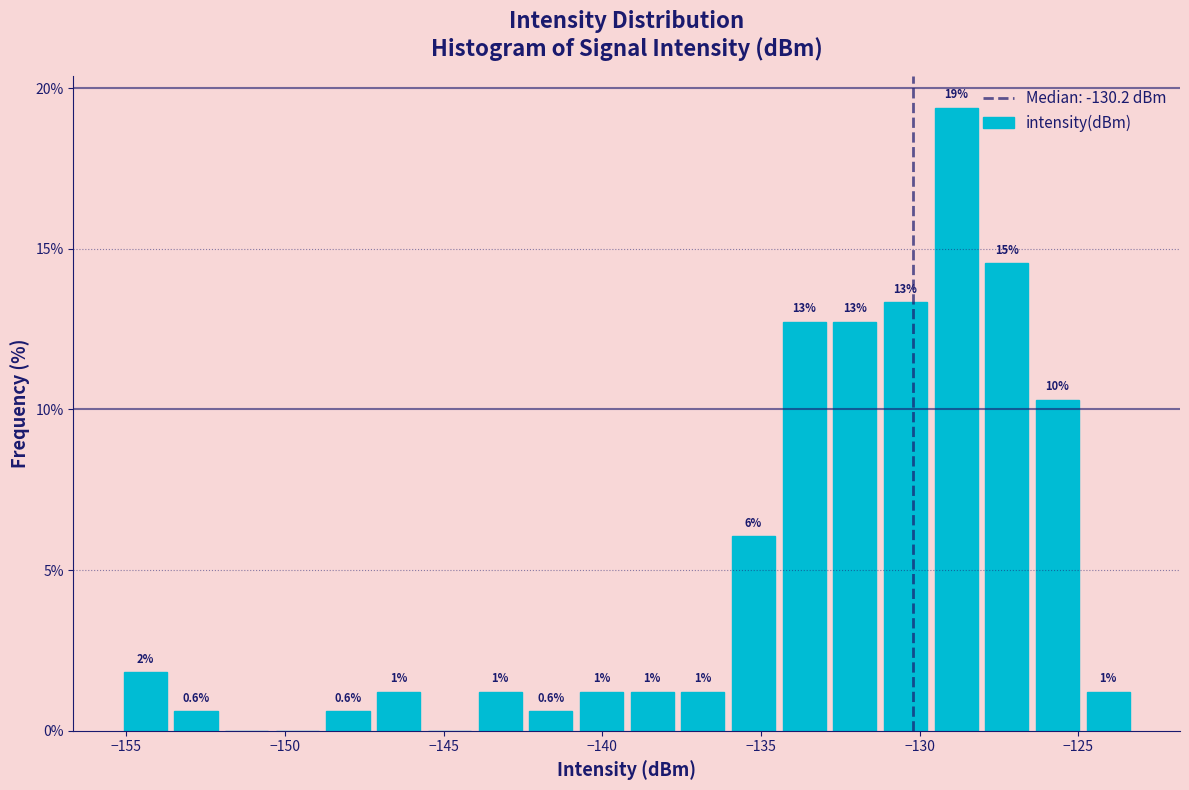

Read against the x-axis, roughly where is the centre of the tallest bar?

-129.0